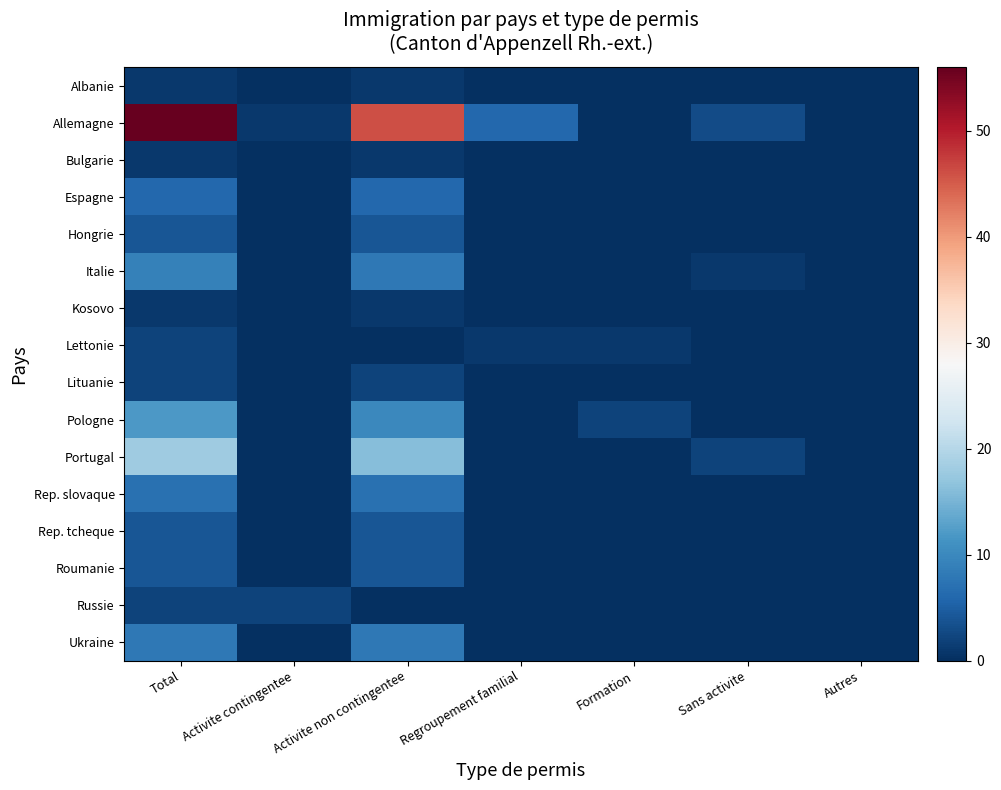

At how many categories does at least one series exceed 37?

2